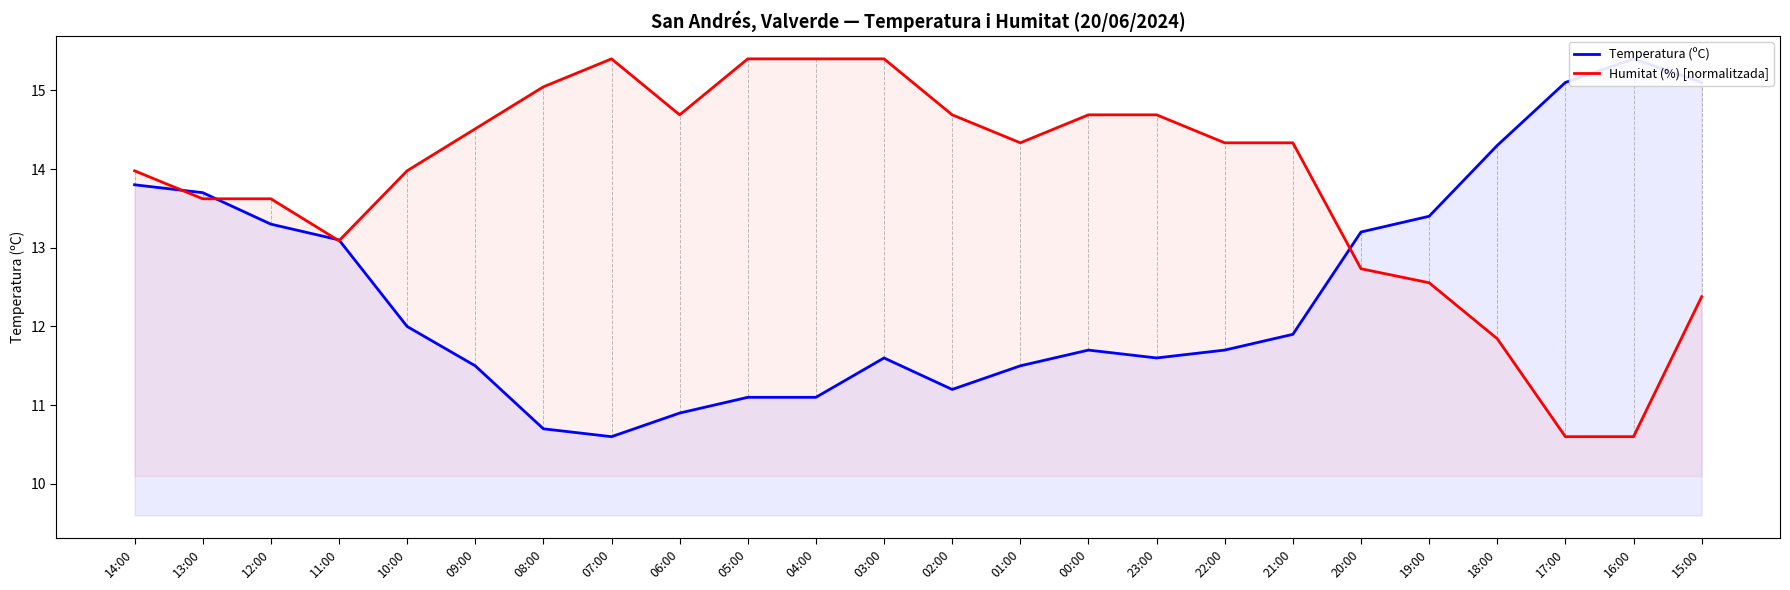

In Temperatura (ºC), how many points are lower than both neighbors (excluding endpoints)?

3